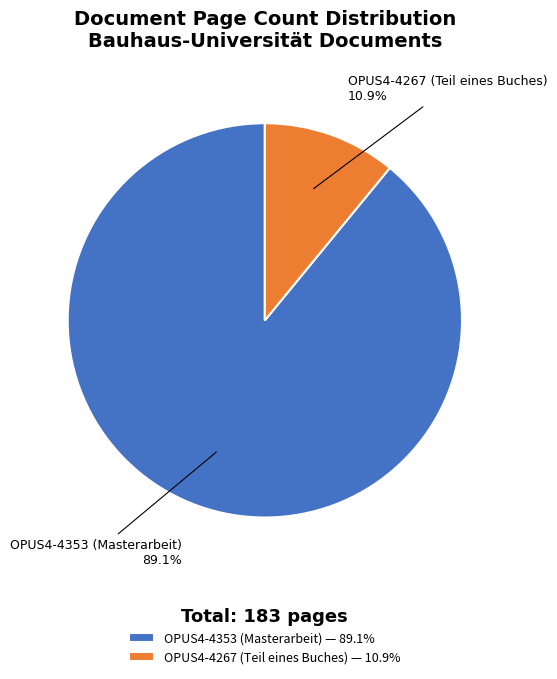

Which category has the biggest portion of the pie?

OPUS4-4353 (Masterarbeit)